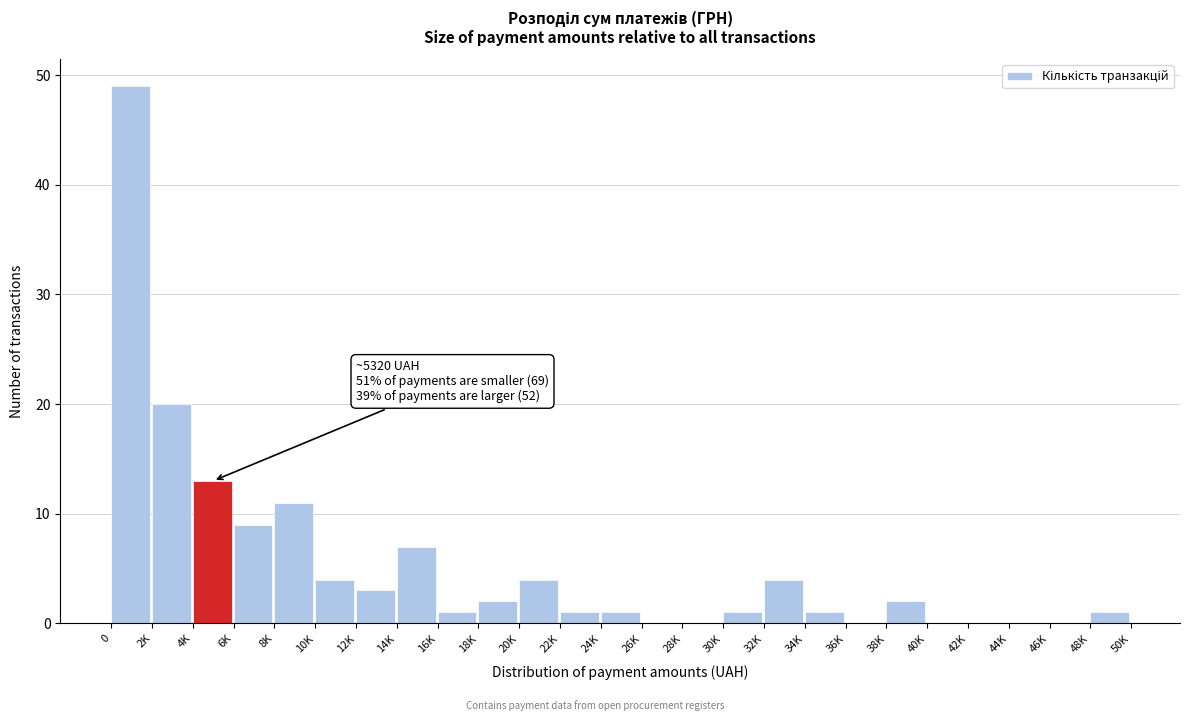

Reading left to right, extract all data points from this chart.

0=49	2K=20	4K=13	6K=9	8K=11	10K=4	12K=3	14K=7	16K=1	18K=2	20K=4	22K=1	24K=1	26K=0	28K=0	30K=1	32K=4	34K=1	36K=0	38K=2	40K=0	42K=0	44K=0	46K=0	48K=1